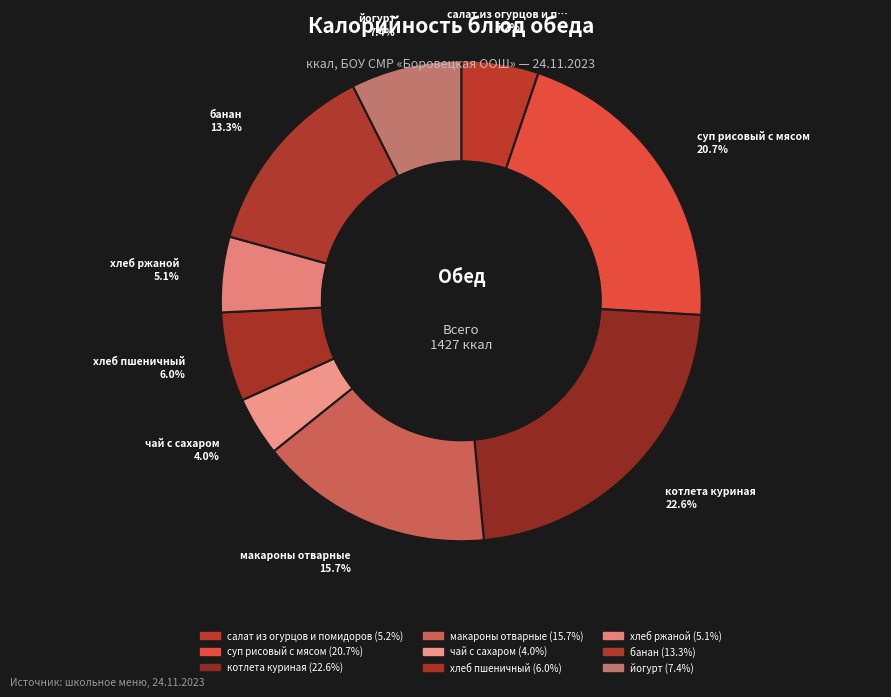

Which slice is the smallest?

чай с сахаром